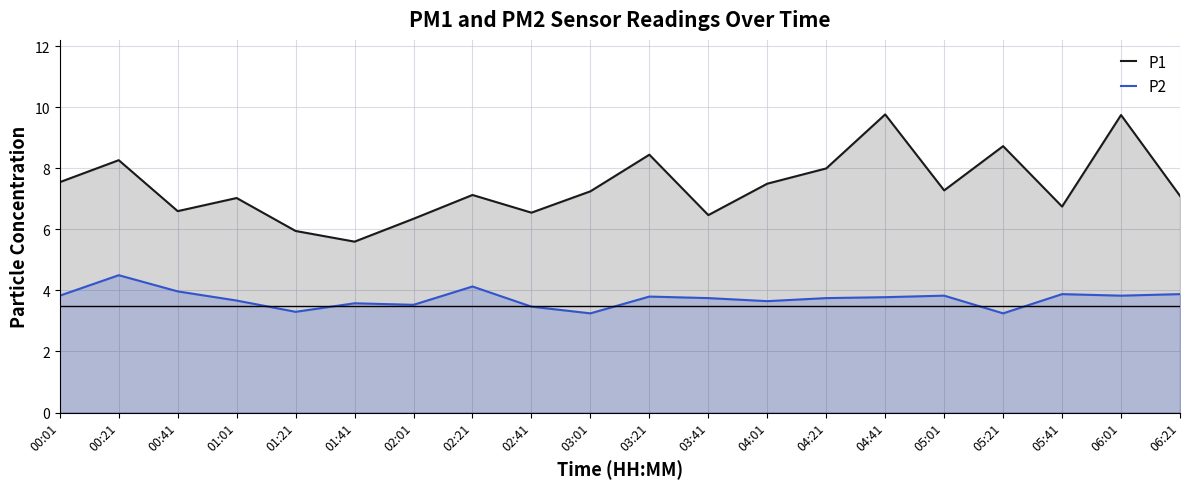

How many distinct data groups are displayed?

2